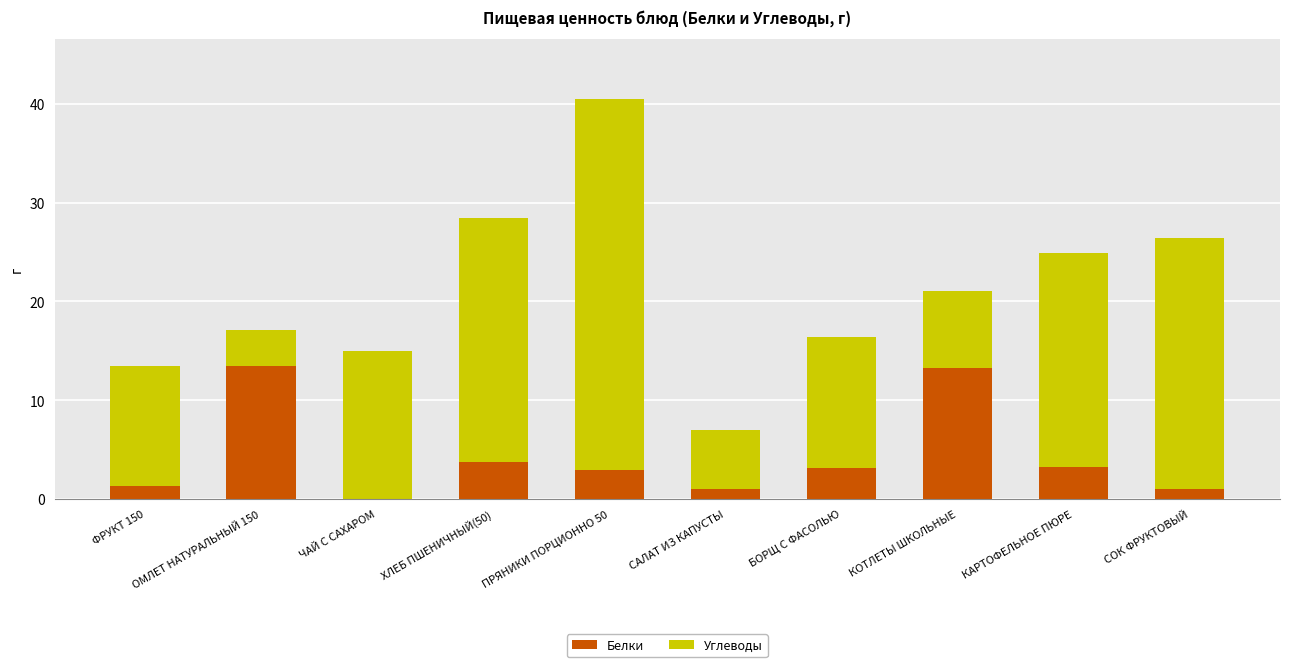

The value of Белки at САЛАТ ИЗ КАПУСТЫ is 1.0. True or false?

True